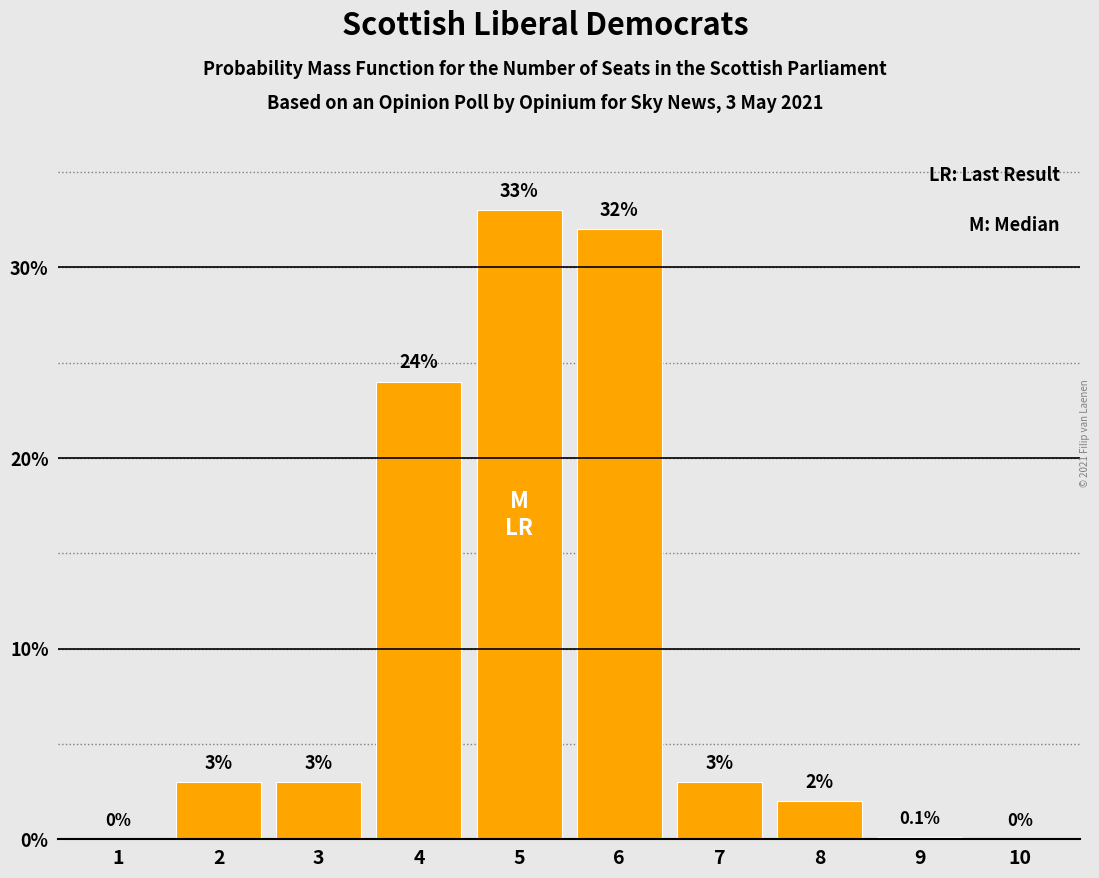

Reading right to left, what are all the values shown in this chart?

10=0.0	9=0.1	8=2.0	7=3.0	6=32.0	5=33.0	4=24.0	3=3.0	2=3.0	1=0.0